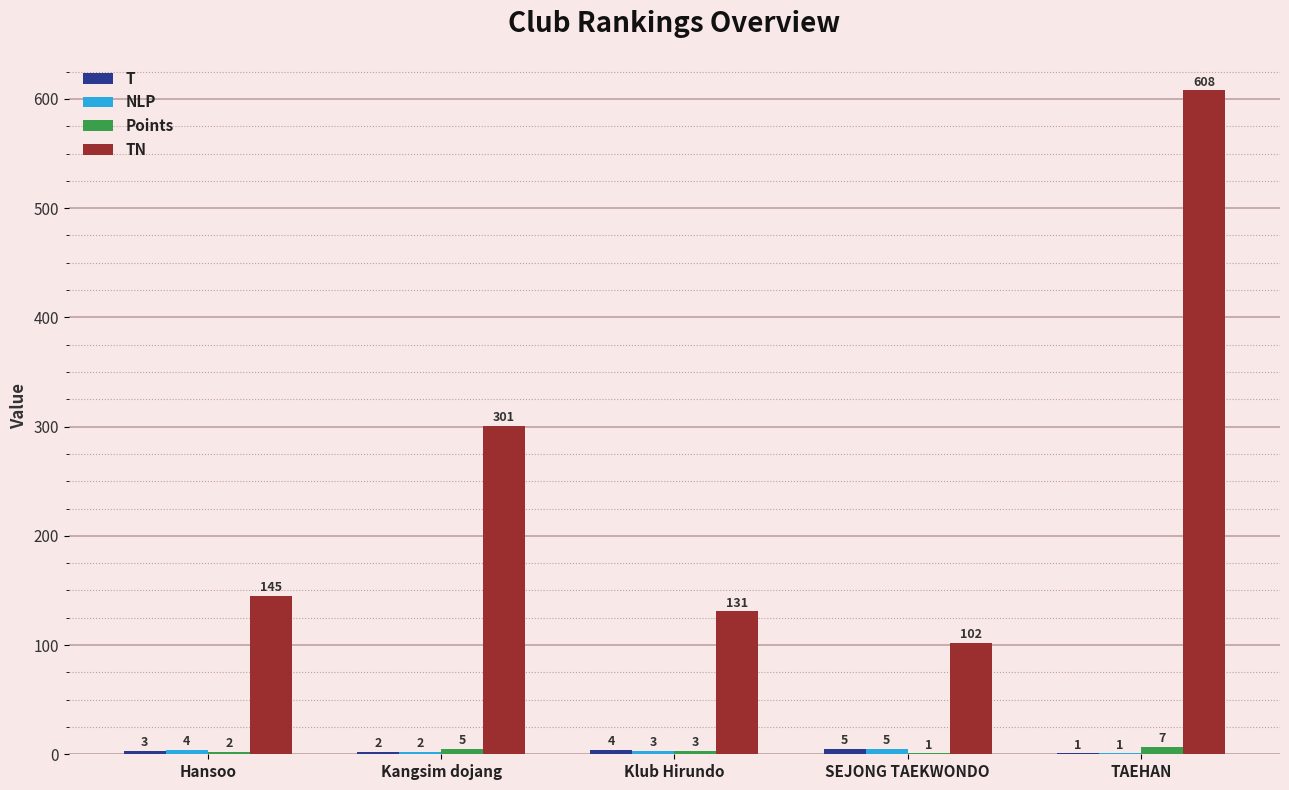

What is the maximum value shown in the chart?

608